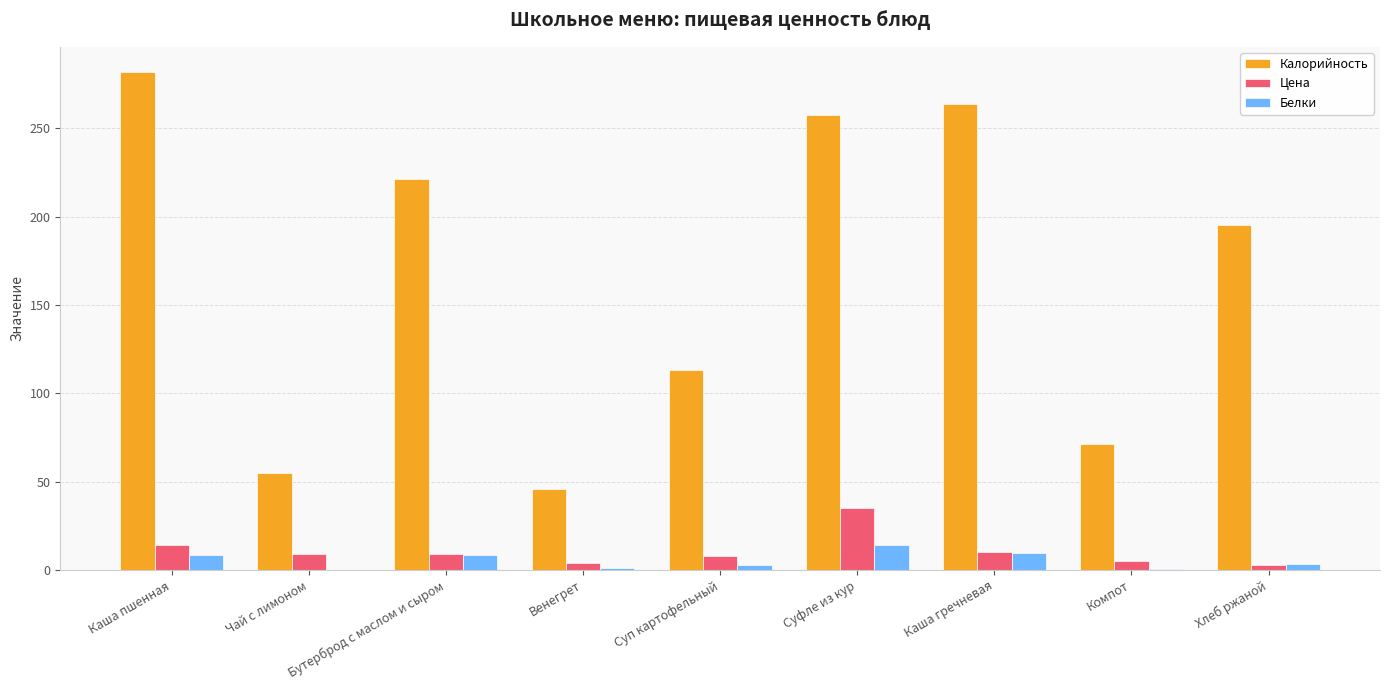

Count the number of data series in this chart.

3